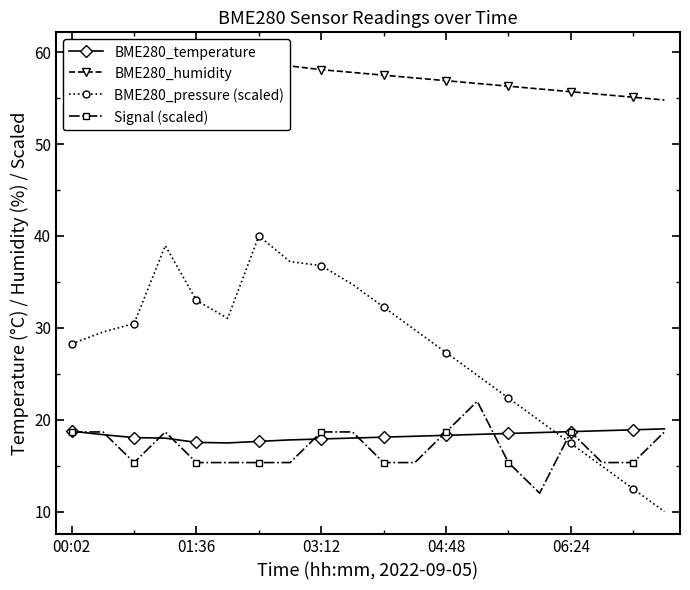

In BME280_temperature, how many points are lower than both neighbors (excluding endpoints)?

1